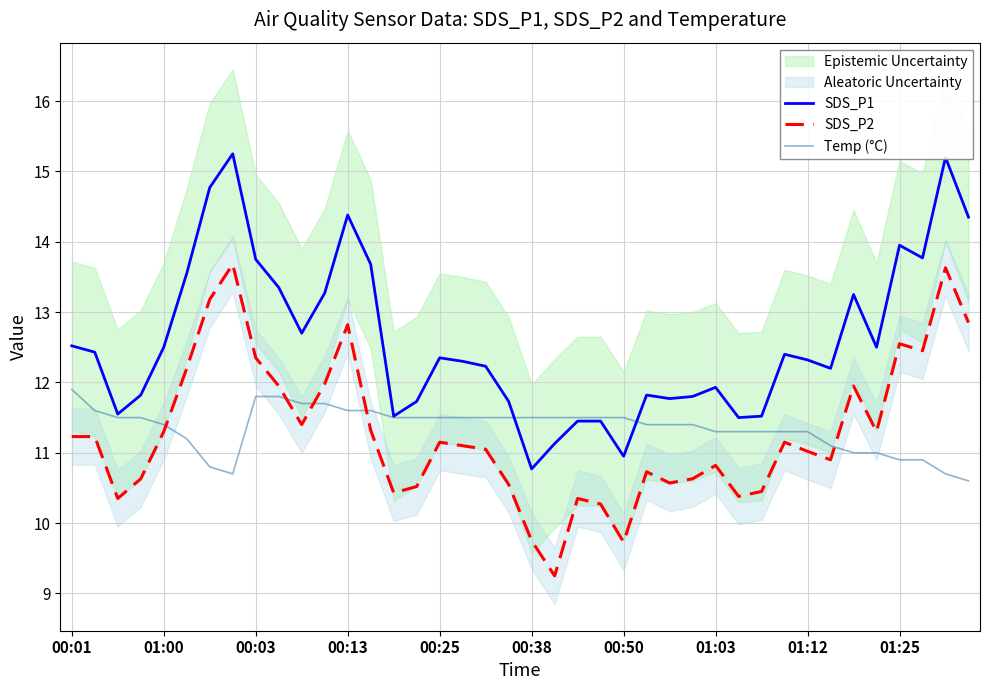

The SDS_P2 series shows 10.8 at 01:03. True or false?

True